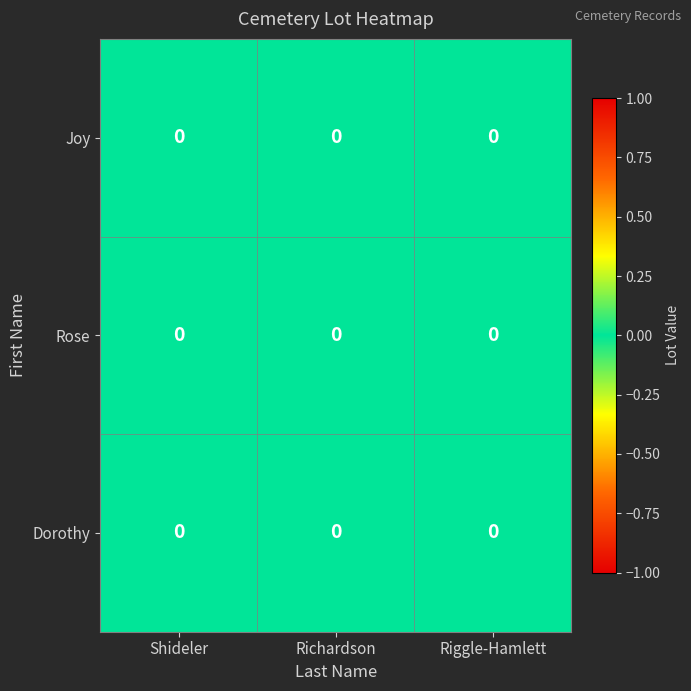

Which series has the largest total across all categories?

Joy